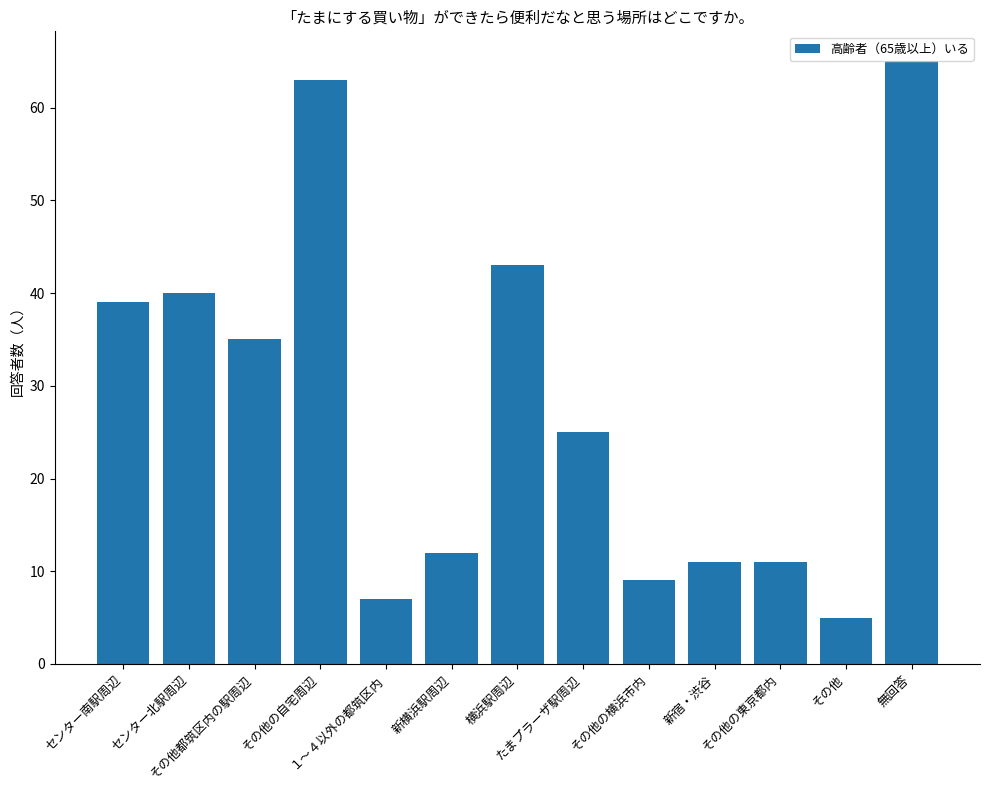

How many bars are there in total?

13